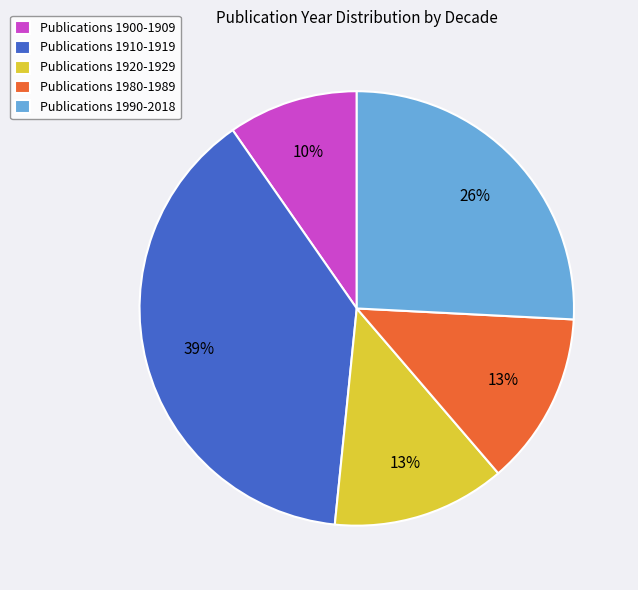

Is Publications 1920-1929 the majority of the pie?

No